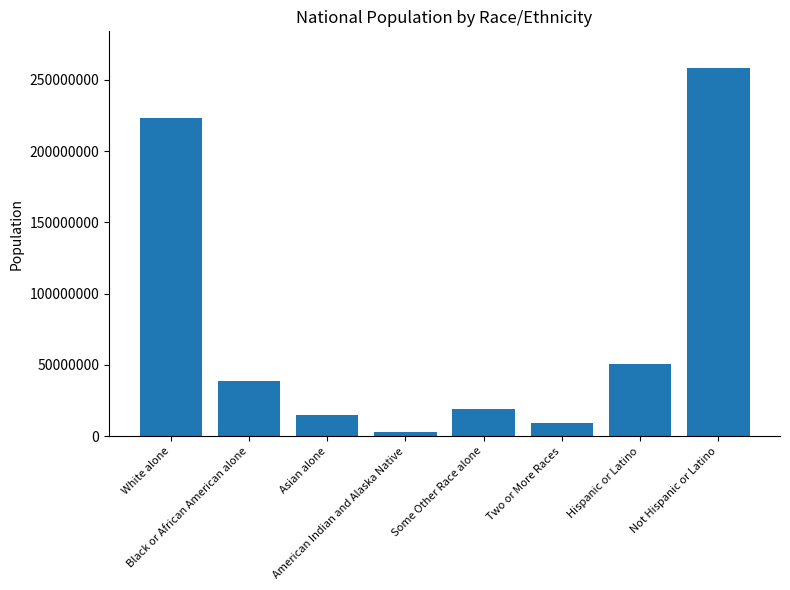

Which has a higher value, Not Hispanic or Latino or Two or More Races?

Not Hispanic or Latino